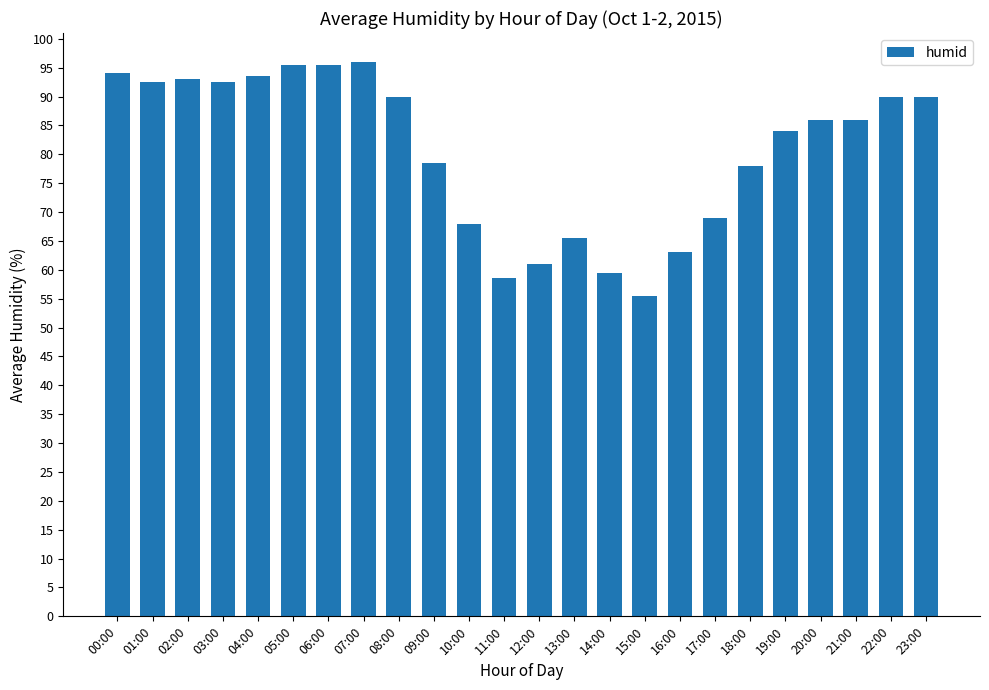

Are the bars grouped side by side (vs. stacked)?

No